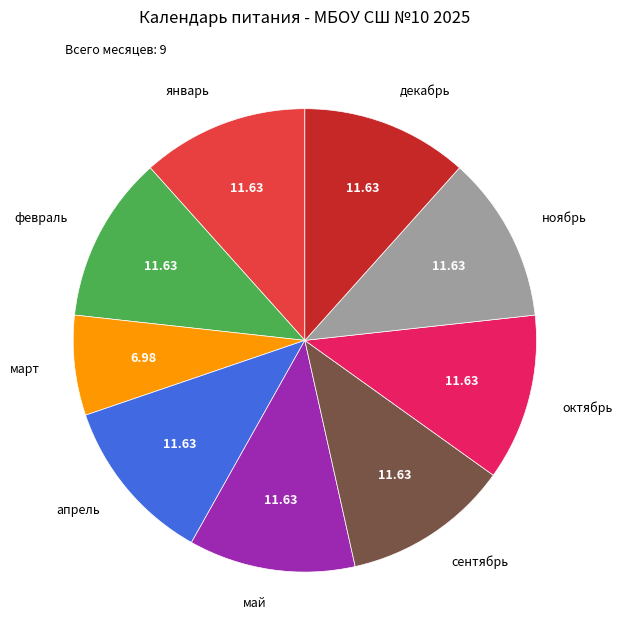

Is there any slice that represents more than half of the pie?

No